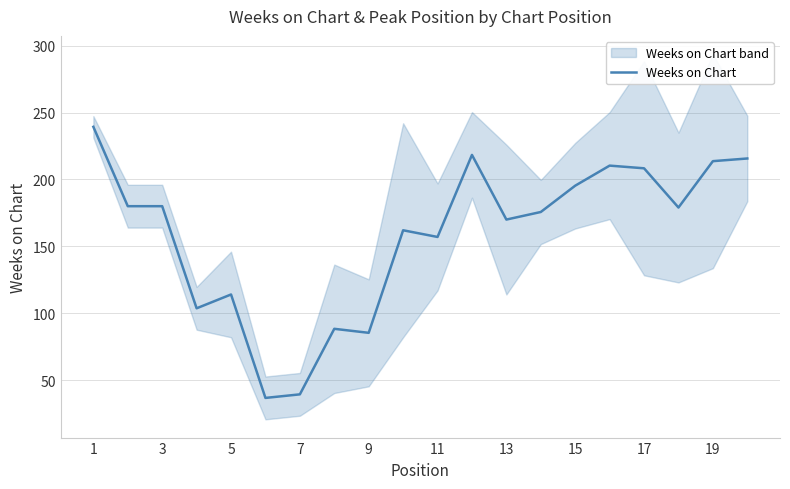

Count the number of values greater than 179.

9